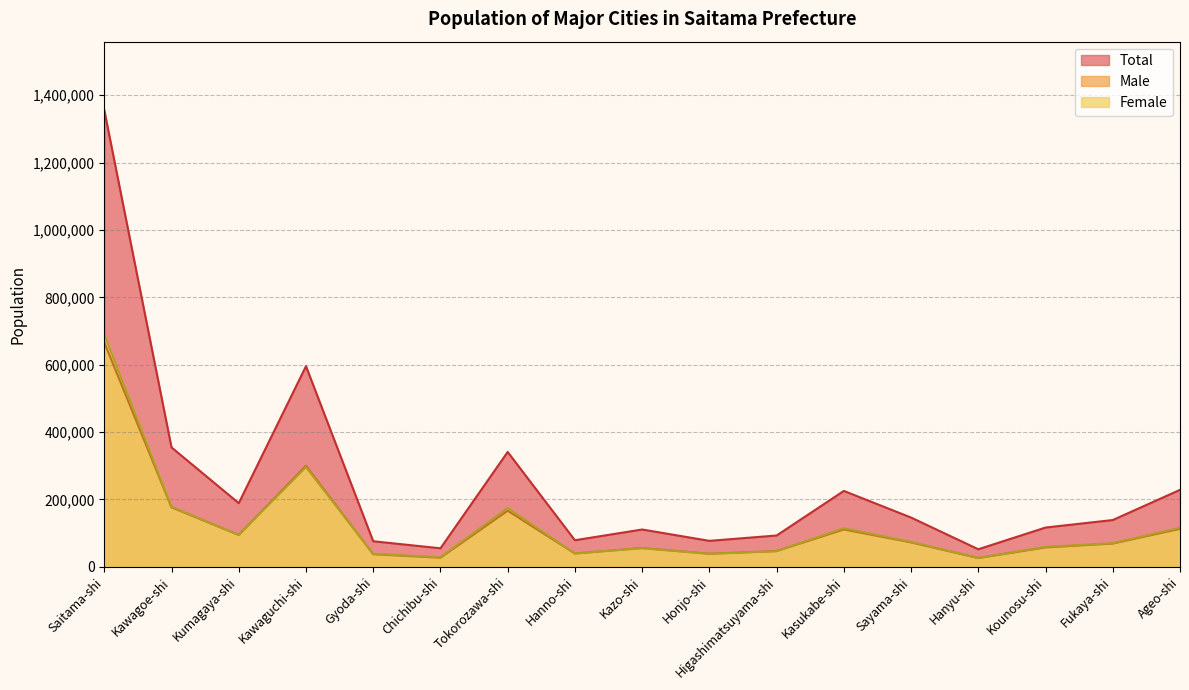

Which series has the widest spread of values?

Total